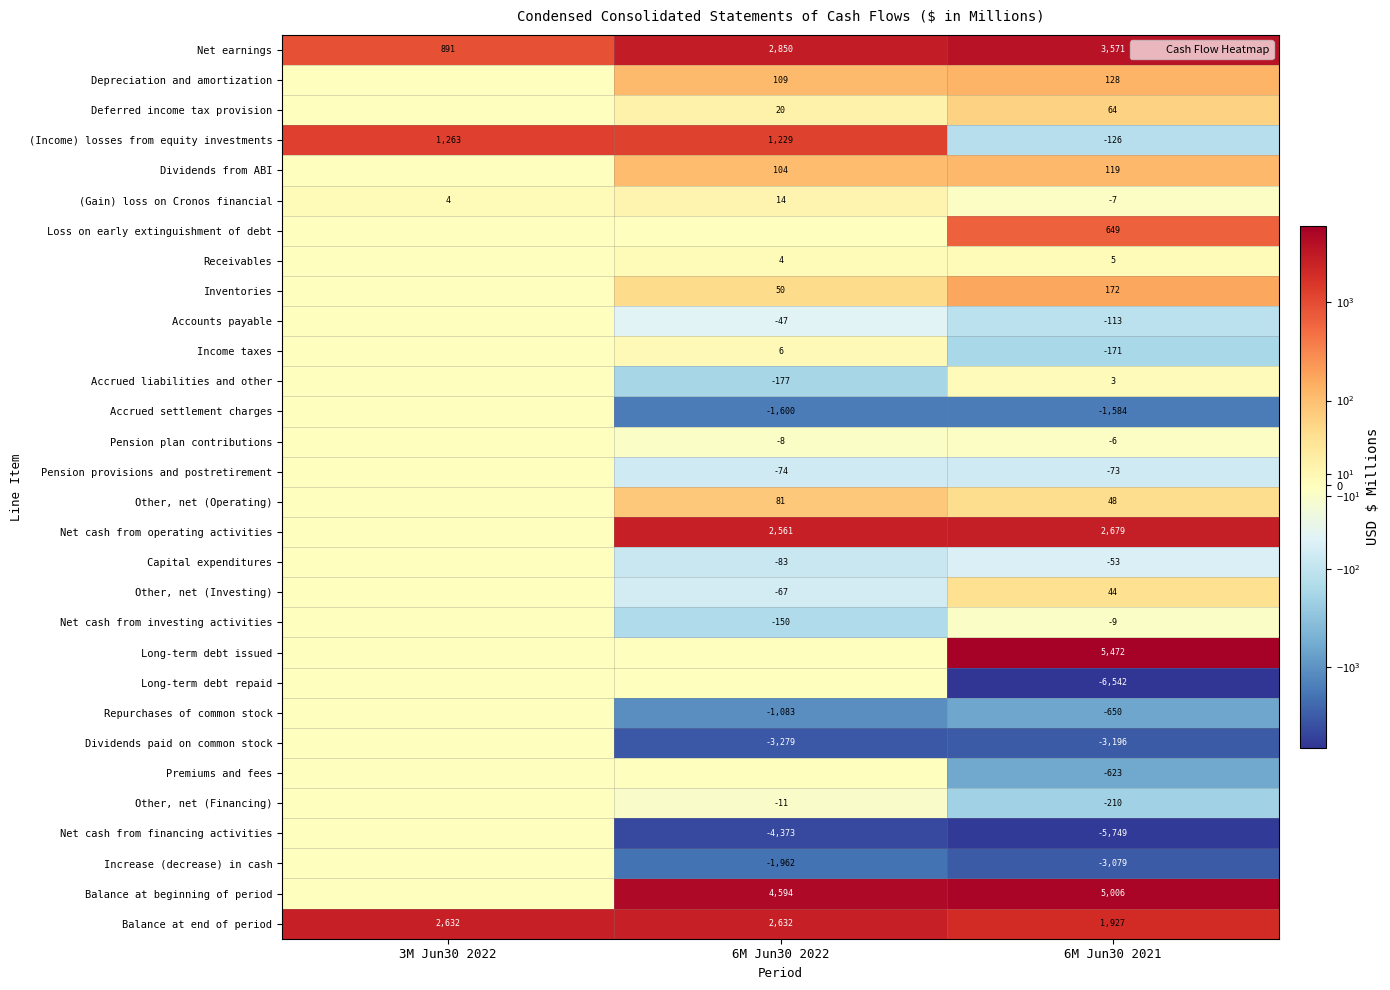

How many categories are shown in the chart?

3